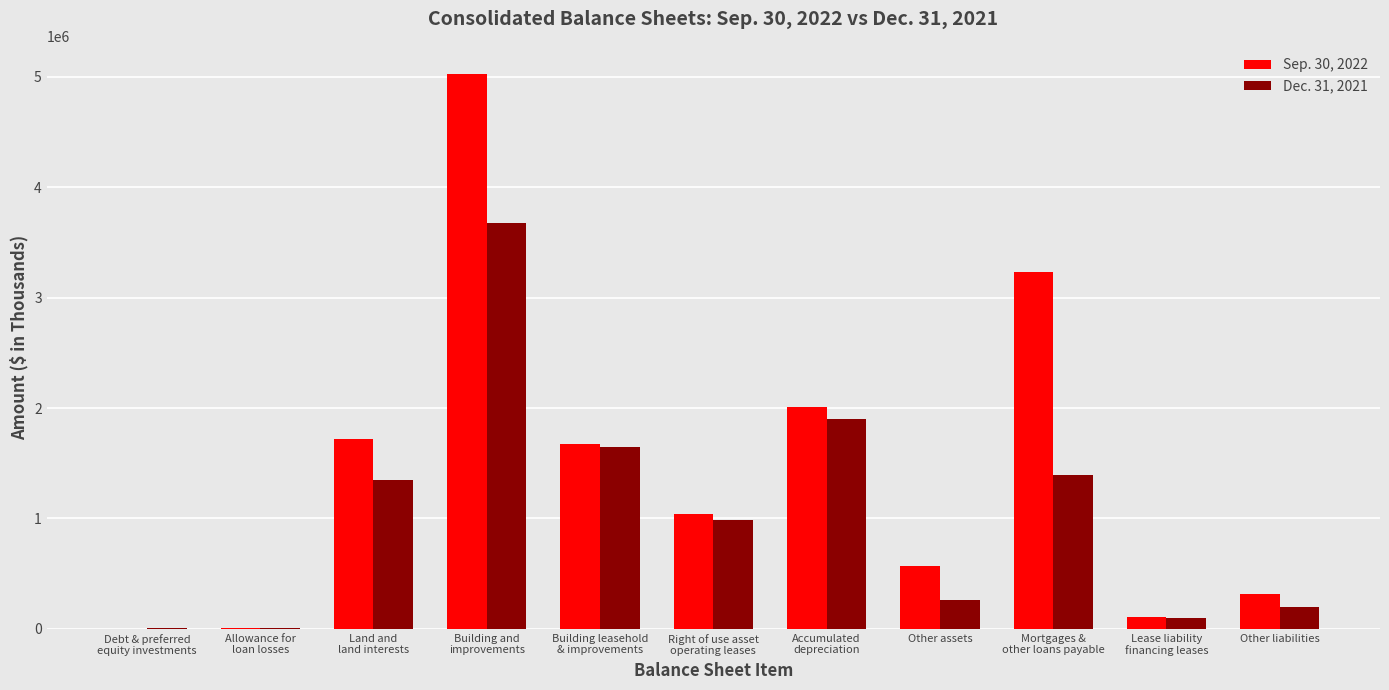

Which series has the largest total across all categories?

Sep. 30, 2022